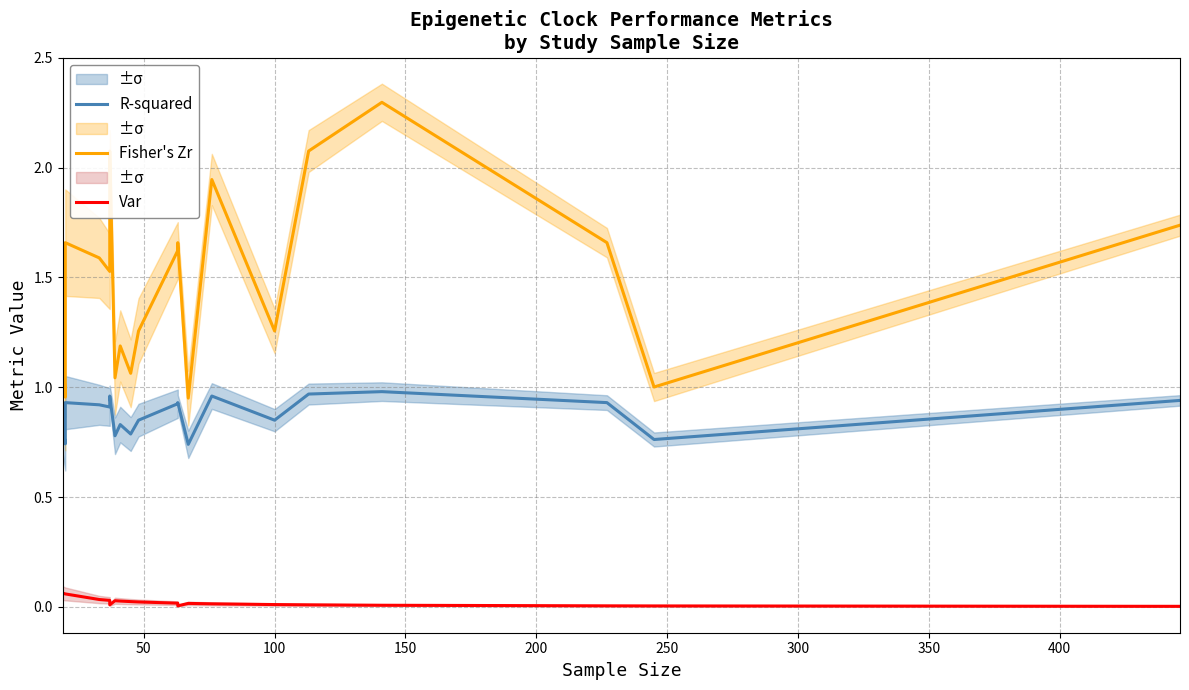

True or false: Fisher's Zr and R-squared intersect in this chart.

False